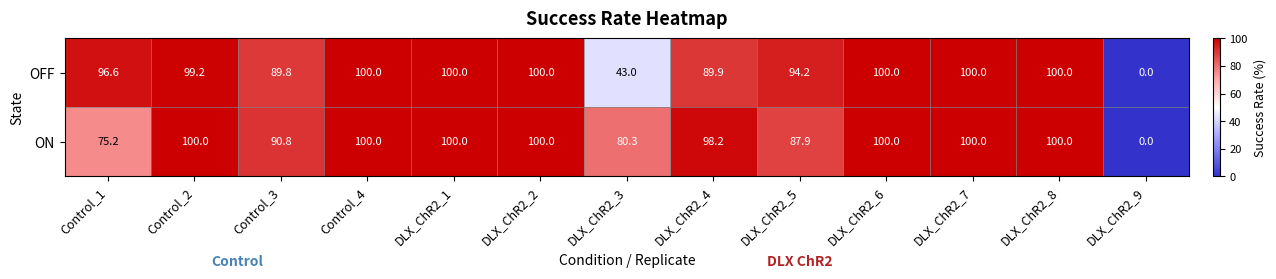

Rank the series by their average value, from lowest to highest.

OFF, ON